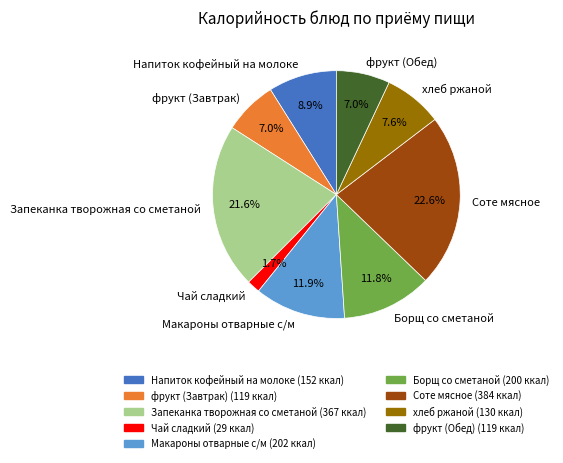

Which has a higher value, Борщ со сметаной or Запеканка творожная со сметаной?

Запеканка творожная со сметаной